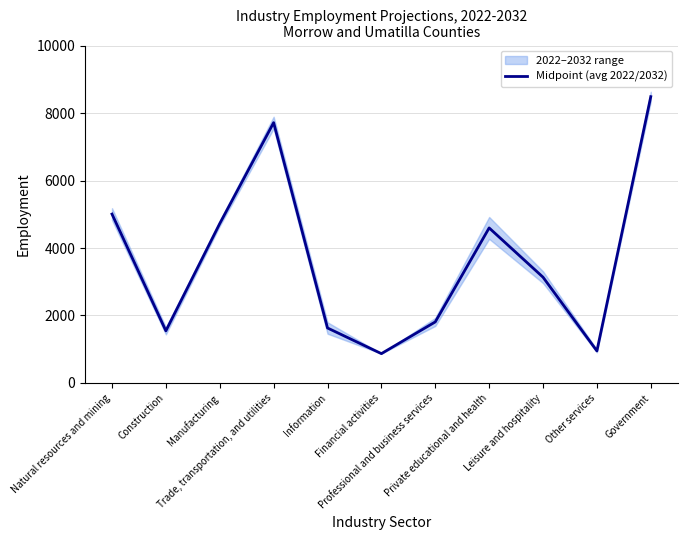

List the labels in order of value, smallest first.

Financial activities, Other services, Construction, Information, Professional and business services, Leisure and hospitality, Private educational and health, Manufacturing, Natural resources and mining, Trade, transportation, and utilities, Government